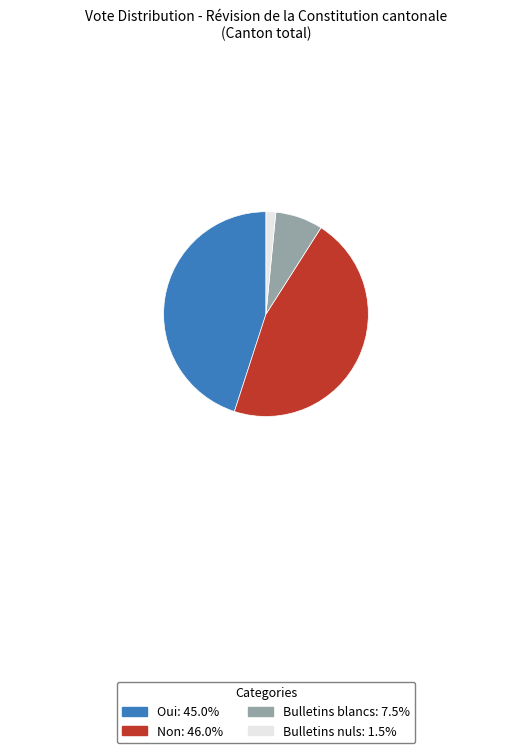

Do Oui and Non together represent more than half of the pie?

Yes